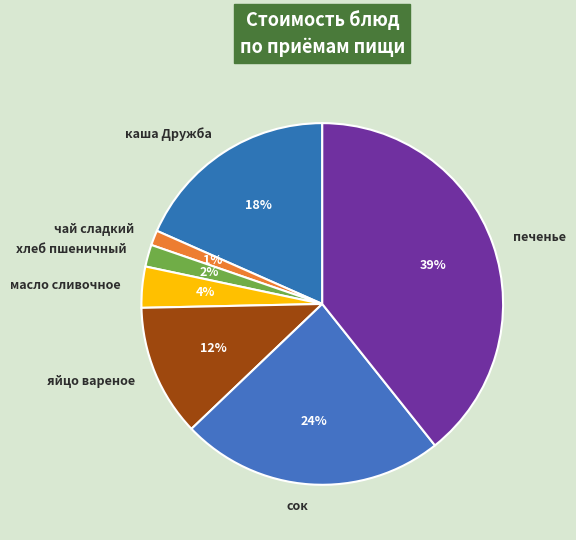

Count the number of slices in the pie.

7